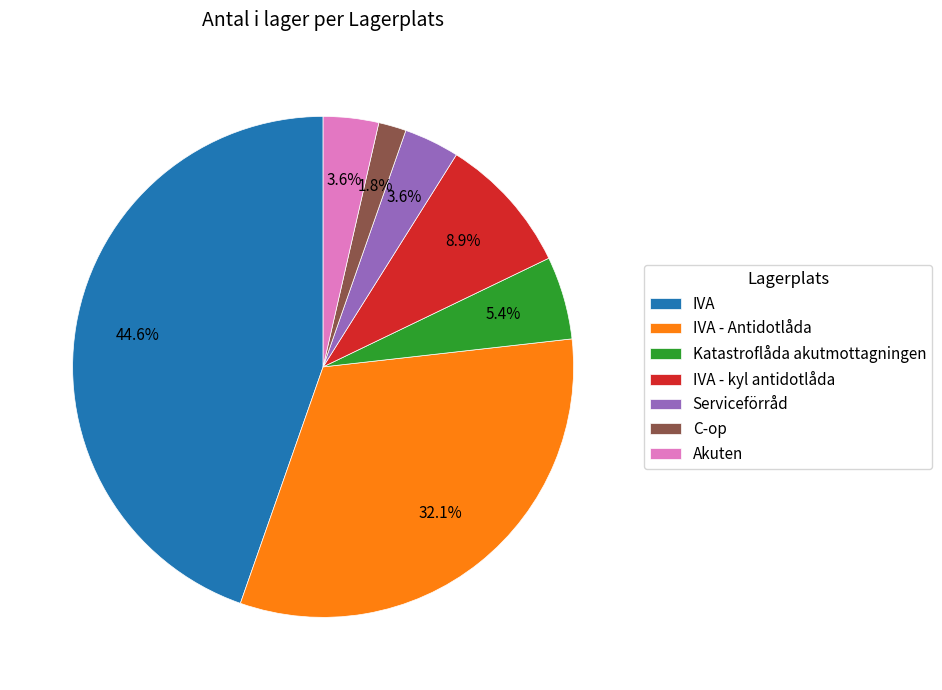

The IVA - kyl antidotlåda slice represents 19% of the pie. True or false?

False